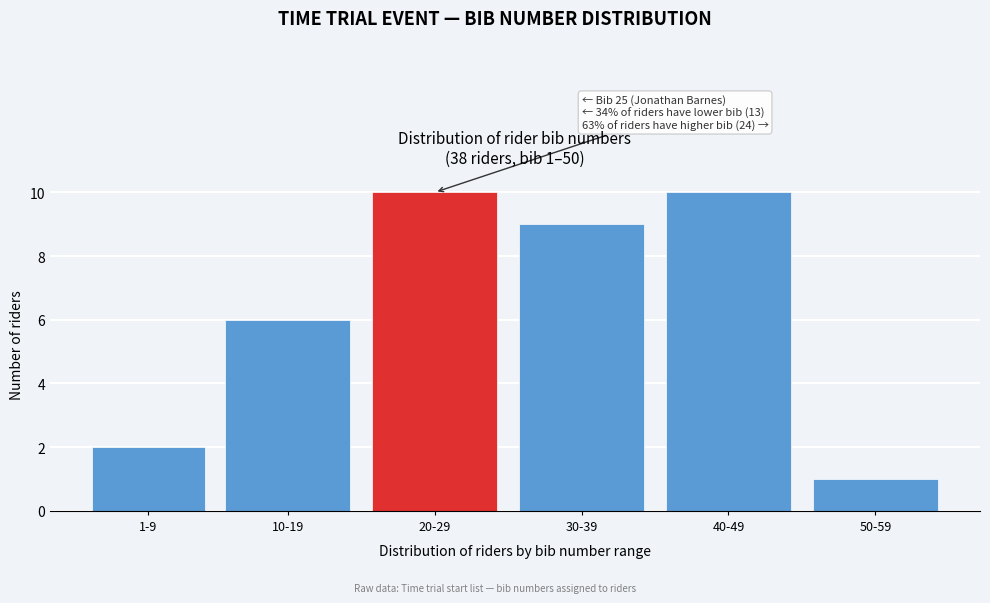

Reading right to left, extract all data points from this chart.

1	10	9	10	6	2